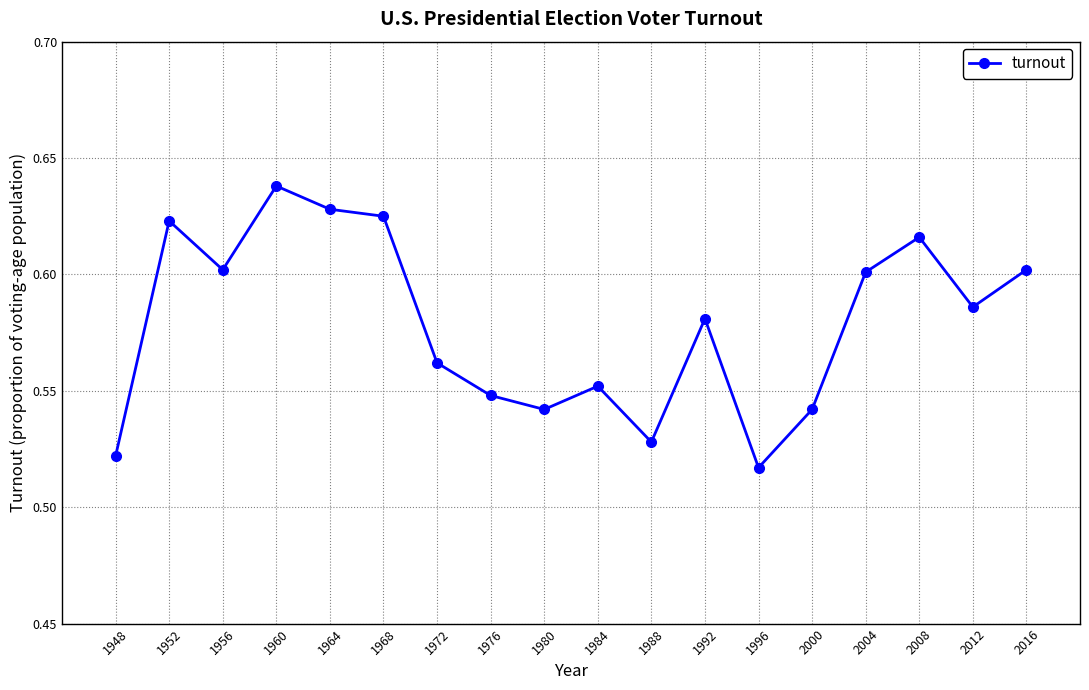

At which label is the value closest to 0?

1996